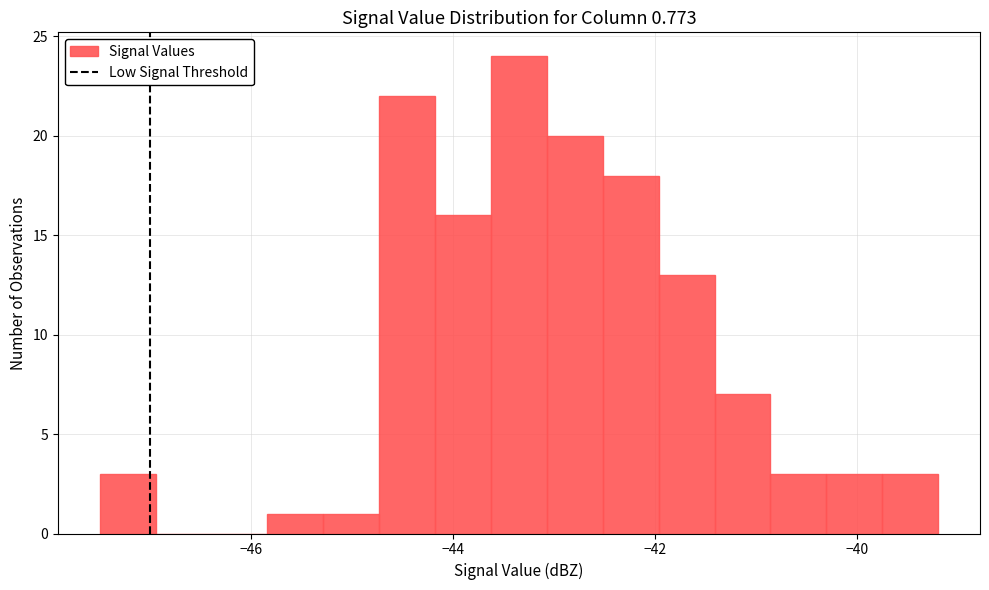

Around what value on the x-axis is the tallest bar? Give the approximate position of its centre, as read against the axis.

-43.4